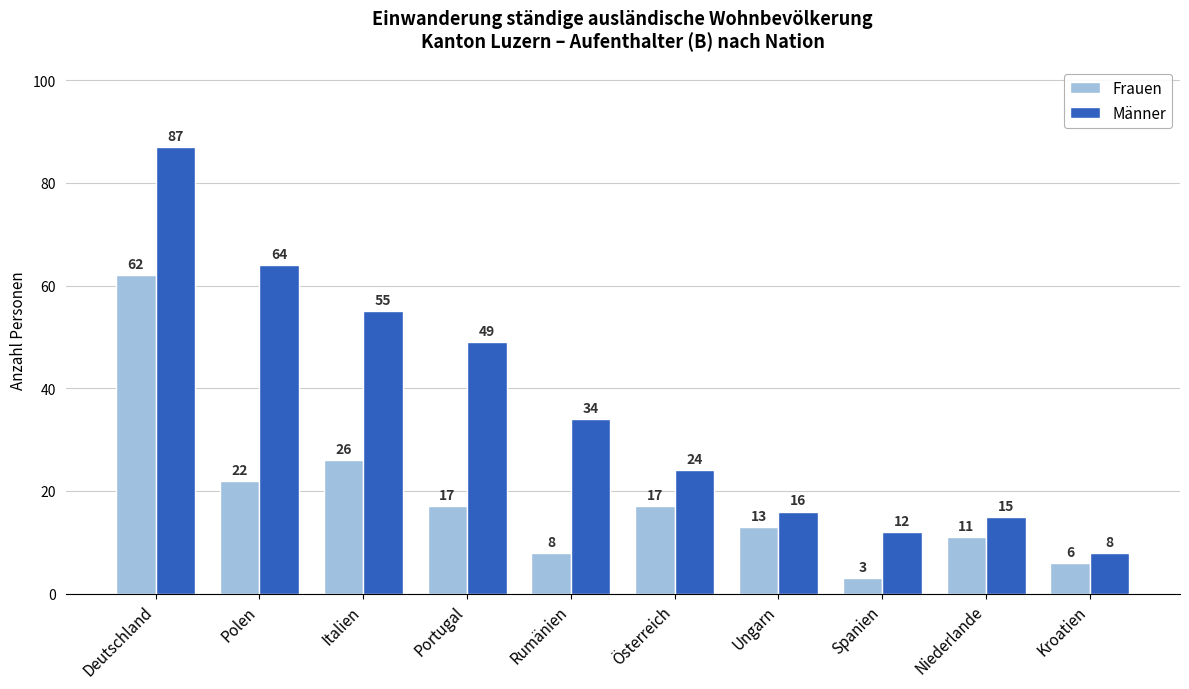

Which category has the highest value across all series?

Deutschland